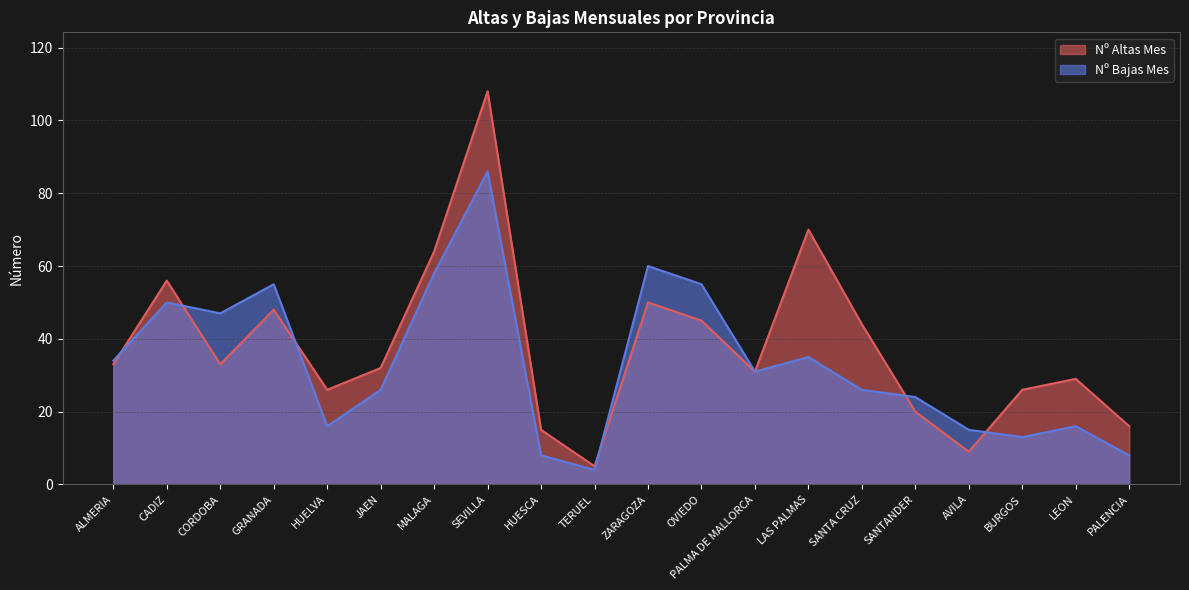

In Nº Altas Mes, how many points are lower than both neighbors (excluding endpoints)?

5